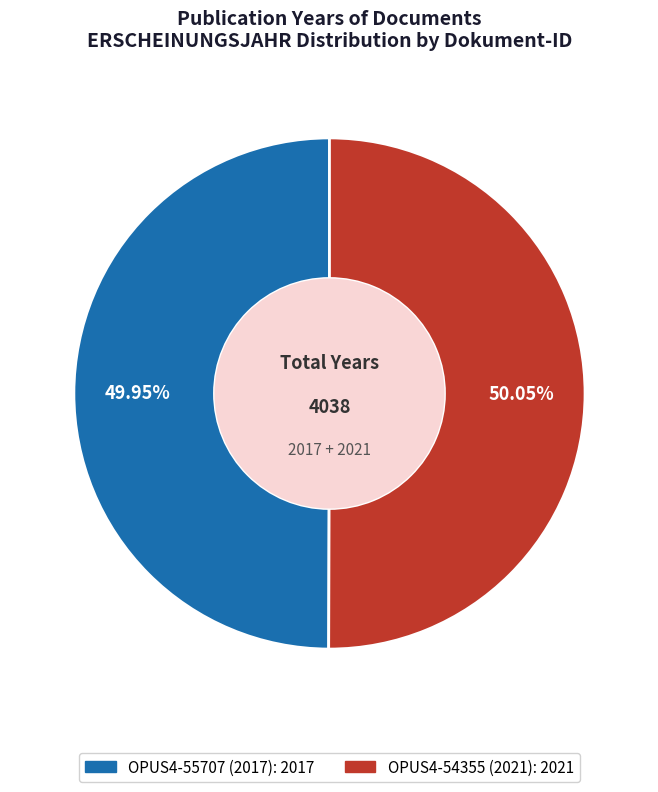

Combined, do OPUS4-55707 (2017) and OPUS4-54355 (2021) account for over 50%?

Yes